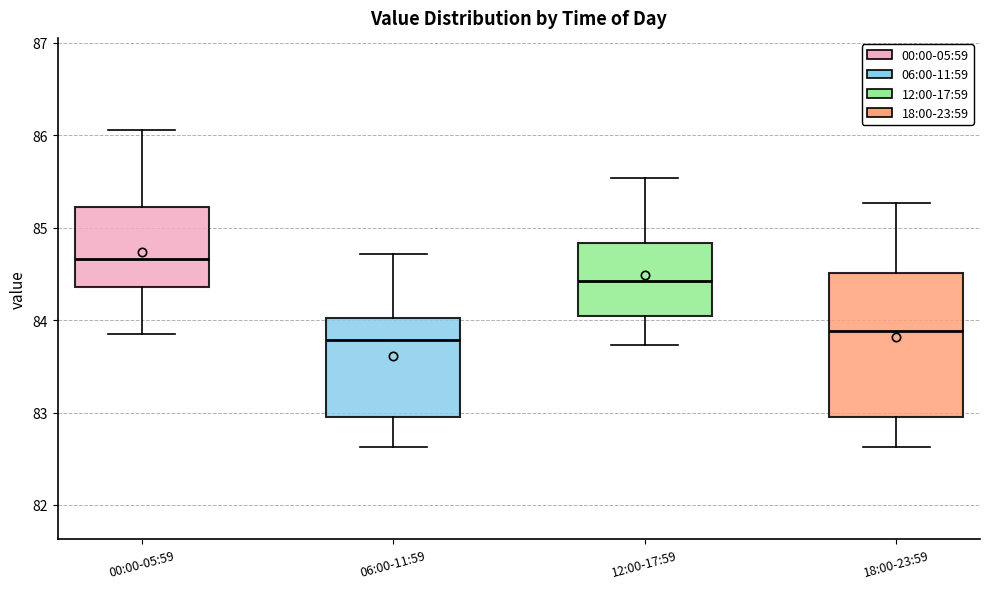

Where is the upper edge of the box for 00:00-05:59 on the y-axis? The values are not printed on the chart, so give them approximately, as read against the axis.

85.2